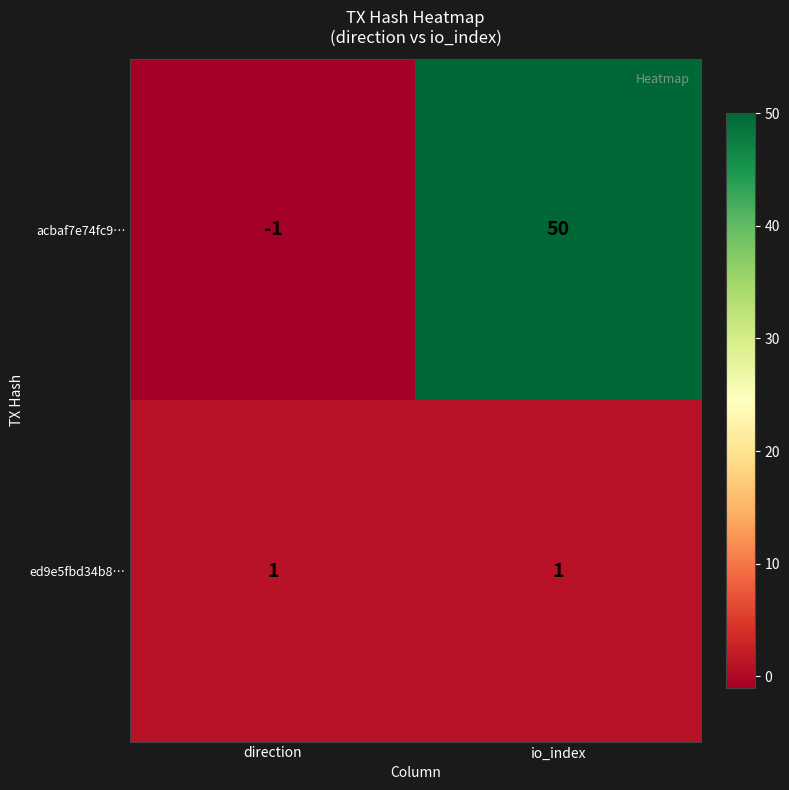

Between direction and io_index, which series saw the biggest shift?

acbaf7e74fc9…